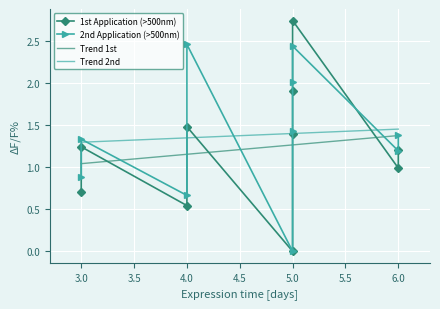

What is the total value across all series at 4?

3.9